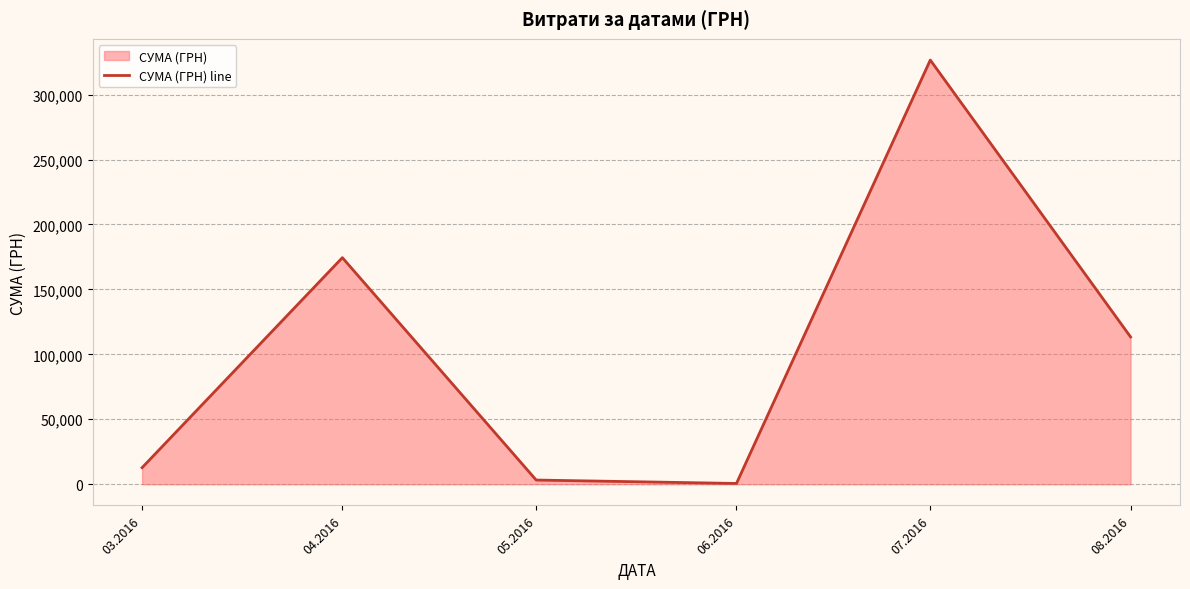

Reading right to left, extract all data points from this chart.

113398.5	326572.3	600.0	3225.4	174434.8	12746.9